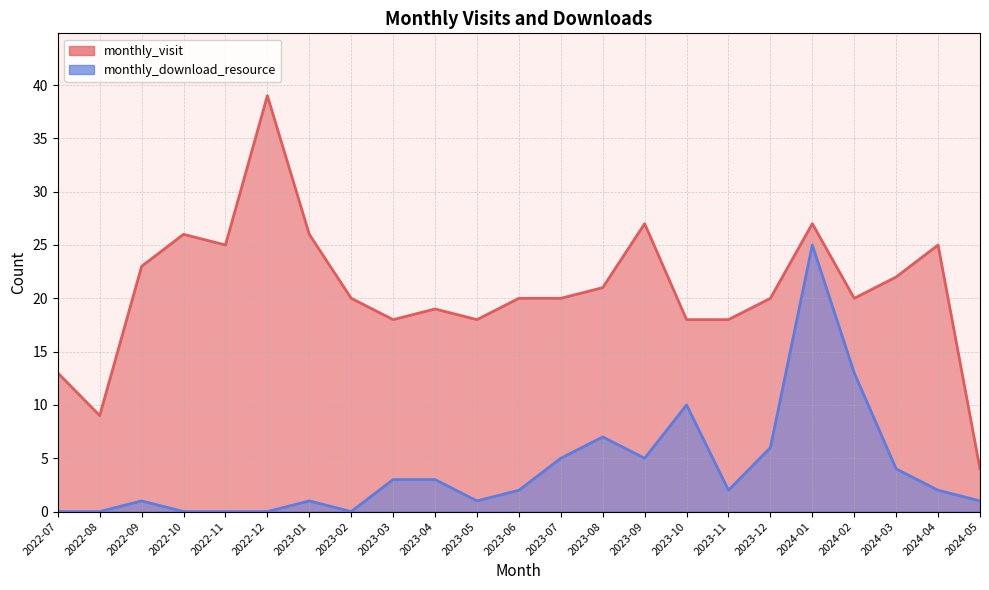

At how many categories does at least one series exceed 25?

5